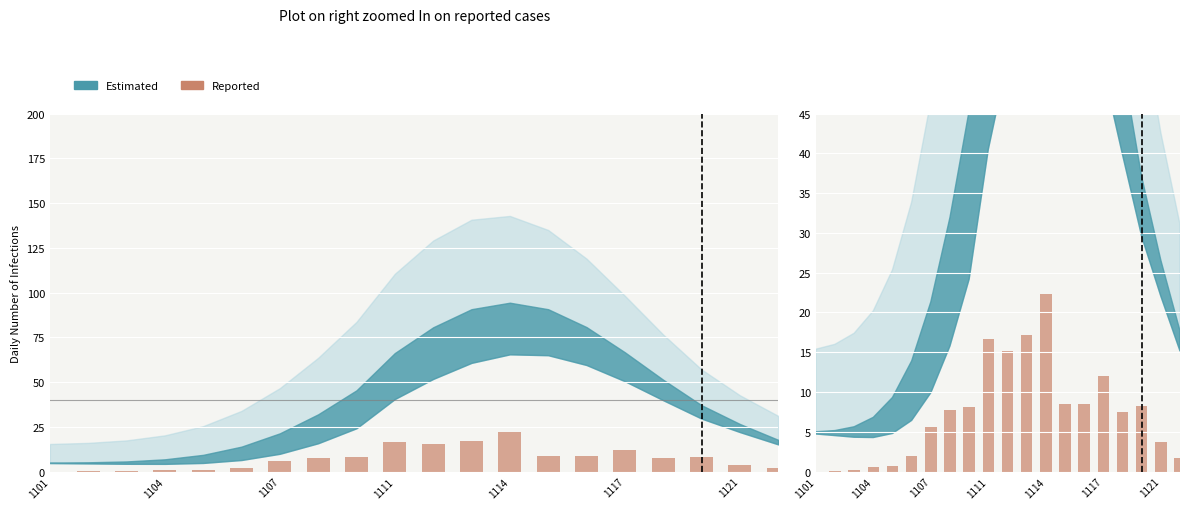

What is the label of the 8th bar from the left?

7